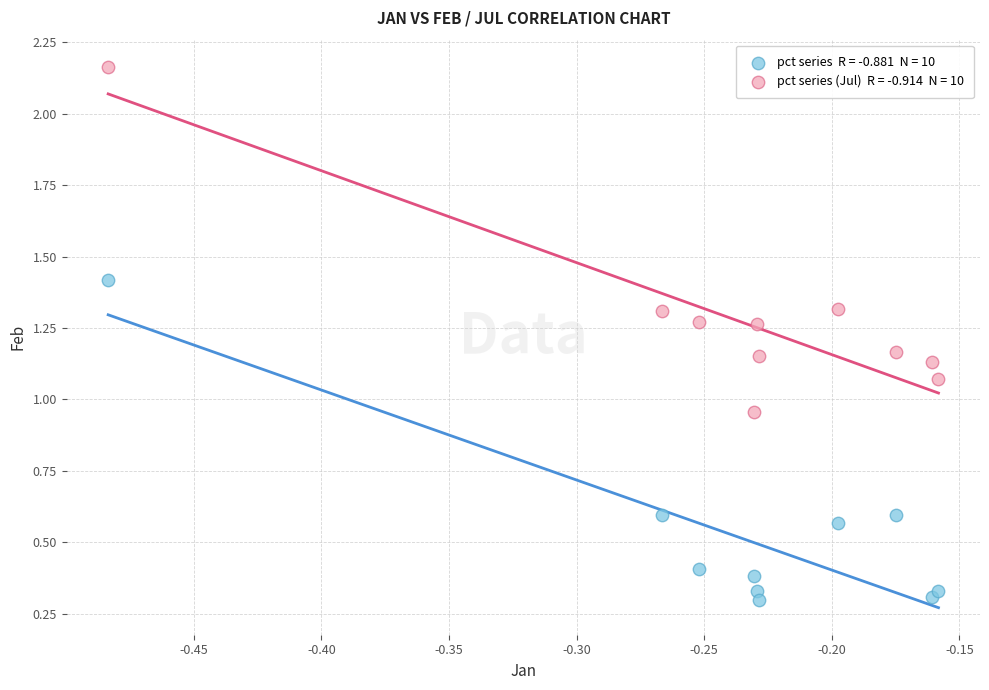

Across all data points, what is the range of Y values (max minus min)?

1.9